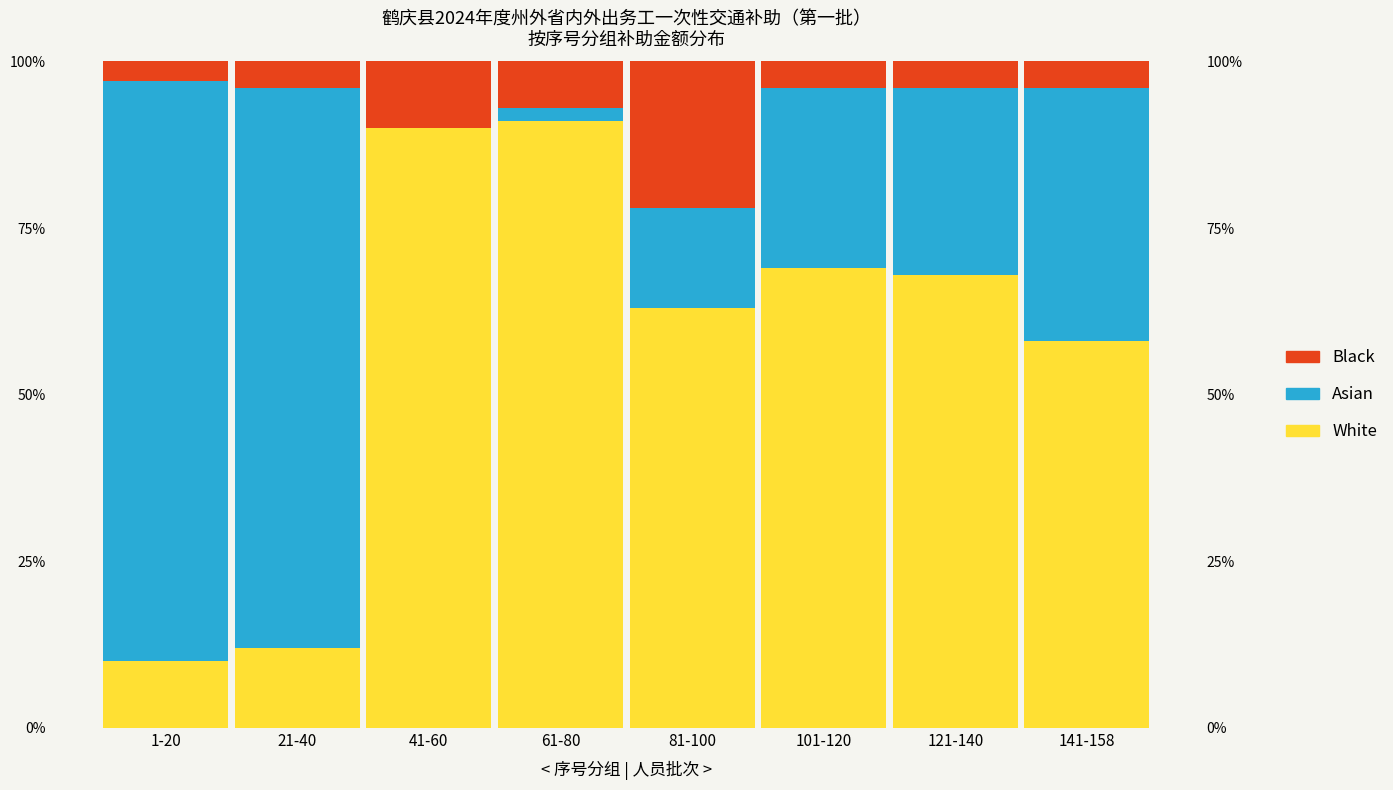

How many values in the Asian series exceed 28?

3